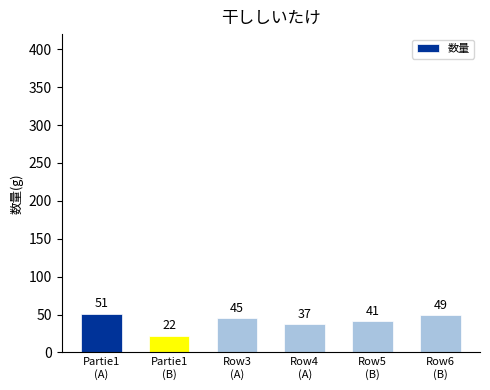

What is the smallest value displayed?

22